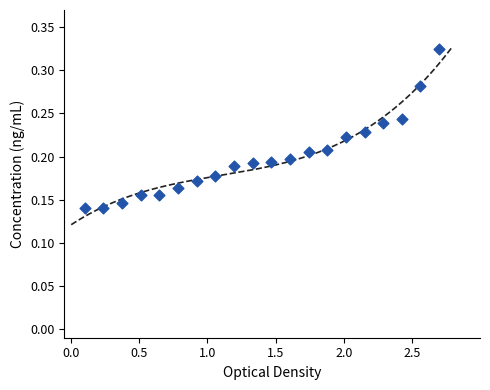

What is the range of X values (max minus min)?

2.6